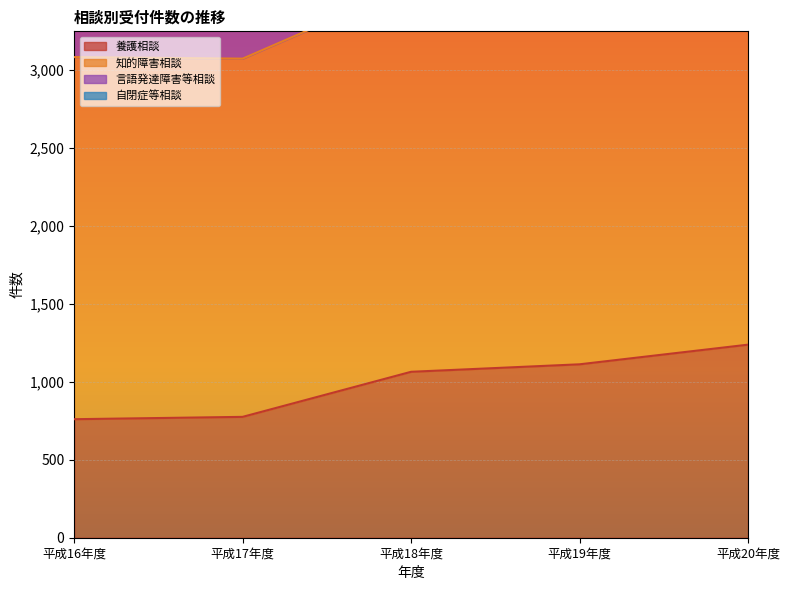

The value of 養護相談 at 平成17年度 is 775. True or false?

True